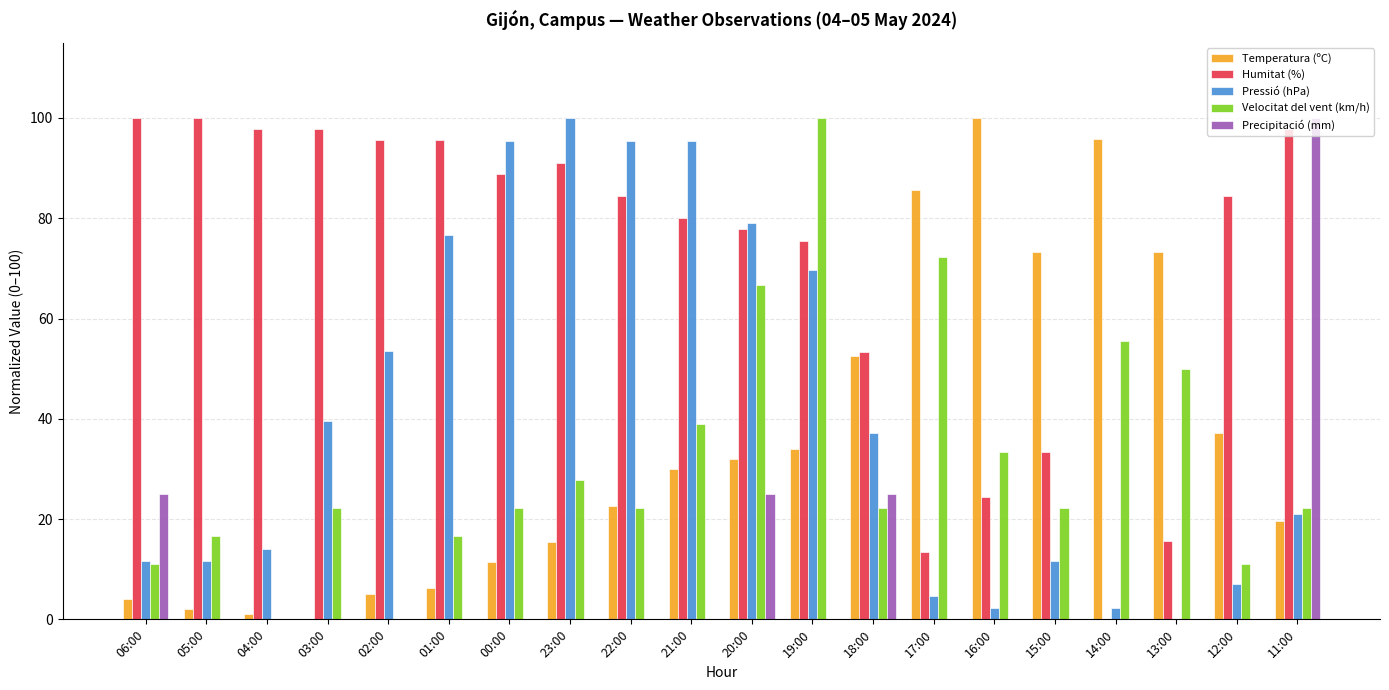

How many categories are shown in the chart?

20